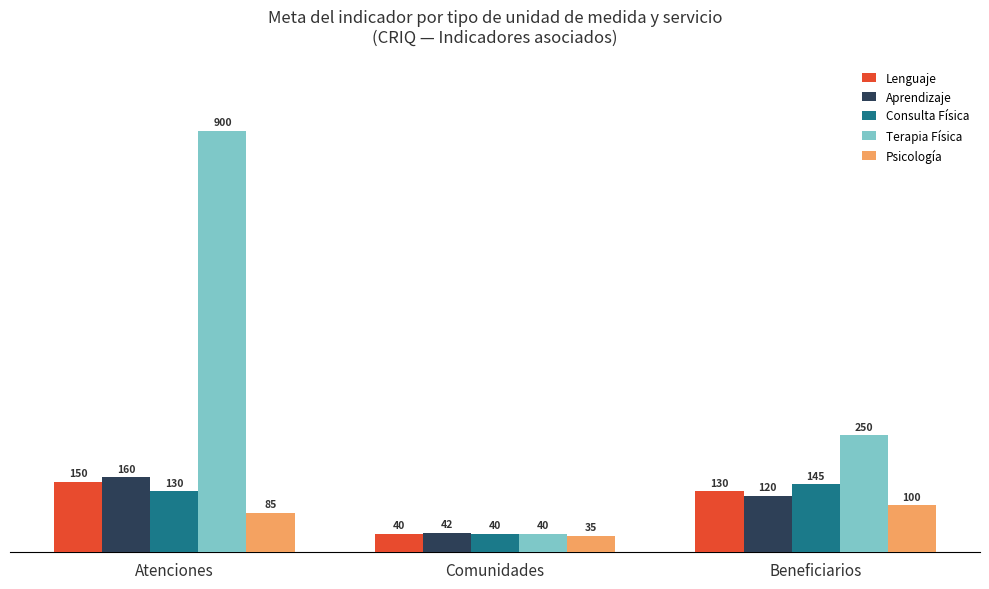

The Lenguaje series shows 207 at Atenciones. True or false?

False